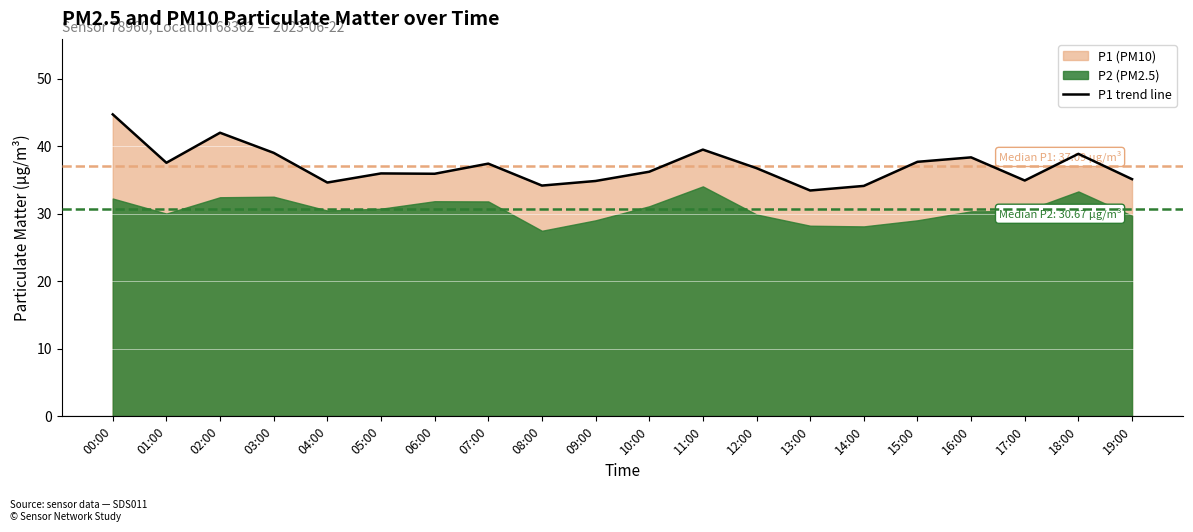

What is the sum of the values at 02:00 and 05:00?

78.0